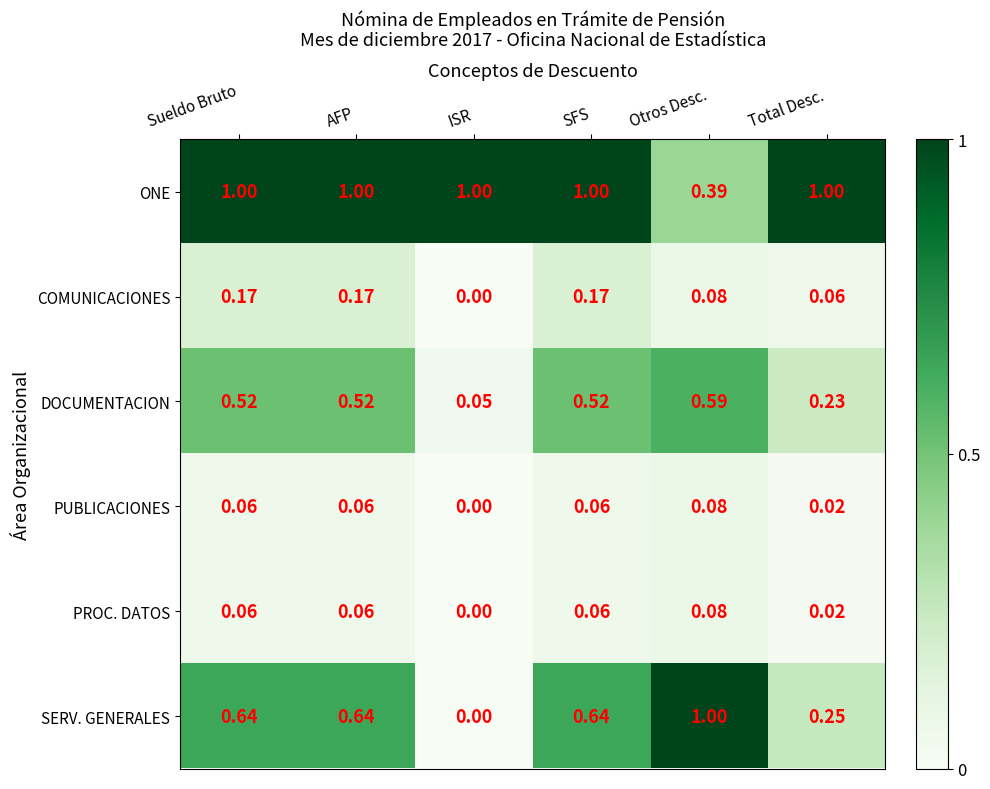

Which series has the widest spread of values?

SERV. GENERALES